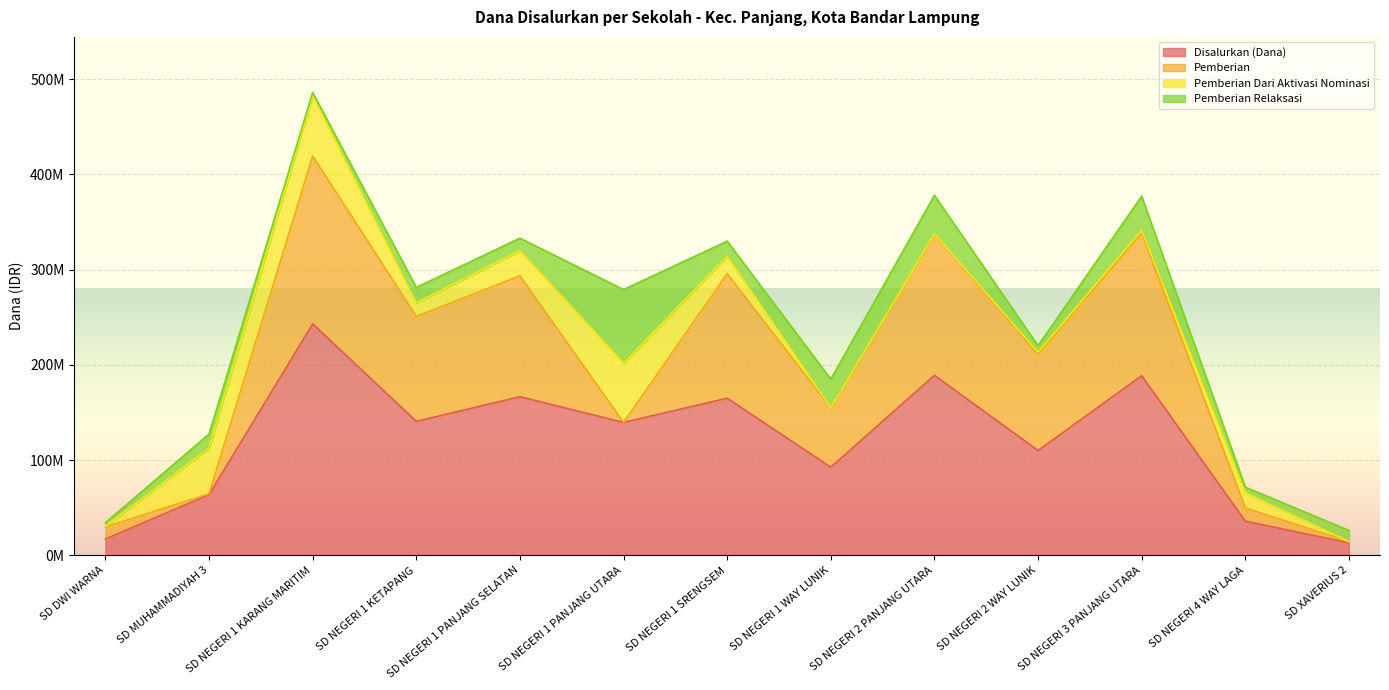

What is the sum of the Pemberian values at SD NEGERI 1 PANJANG SELATAN and SD NEGERI 1 KARANG MARITIM?

303075000